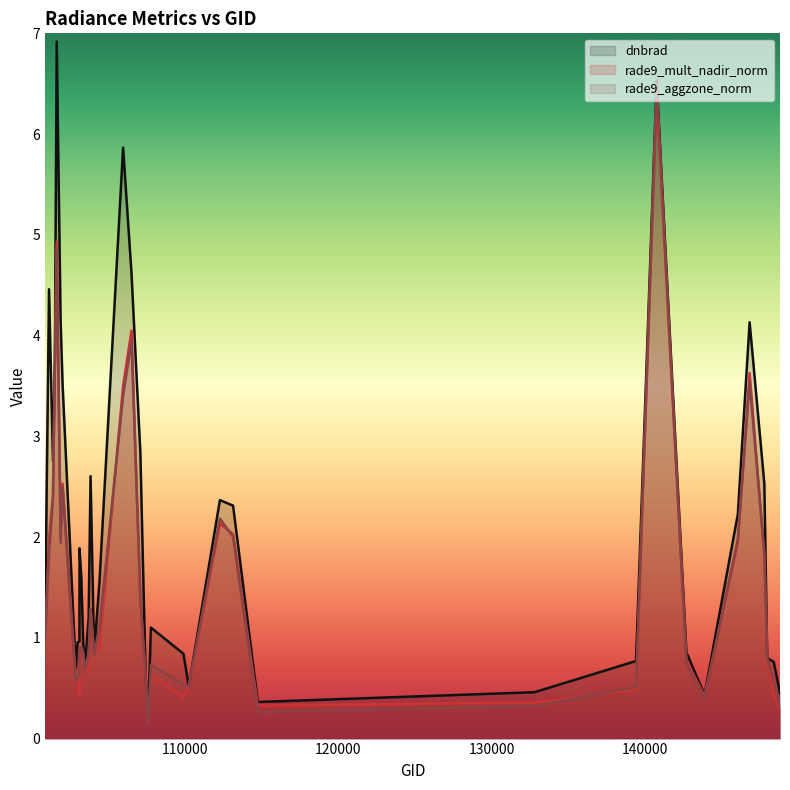

What is the average value of the dnbrad series?

2.1